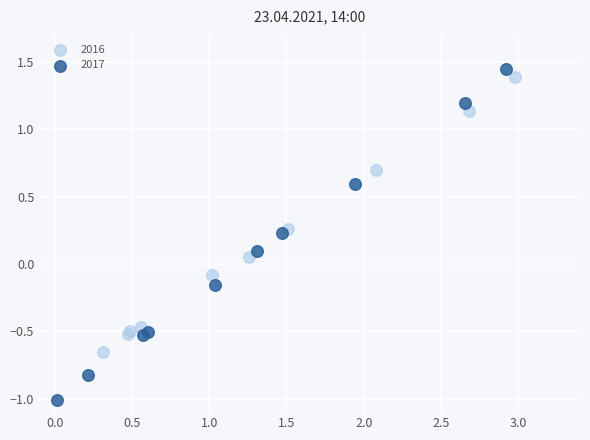

Which series has the largest Y range (max minus min)?

2017